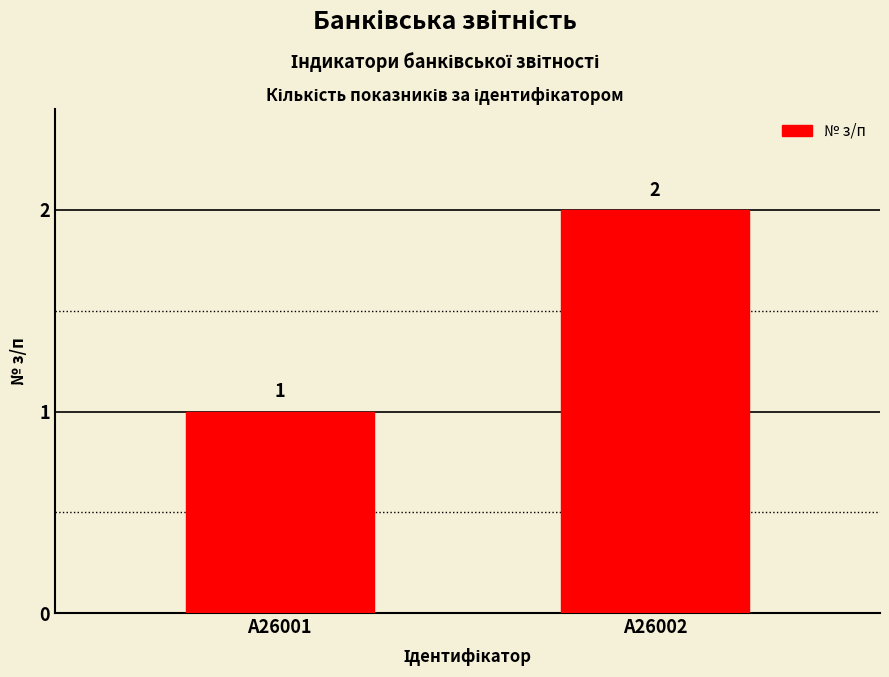

List the labels in order of value, largest first.

A26002, A26001